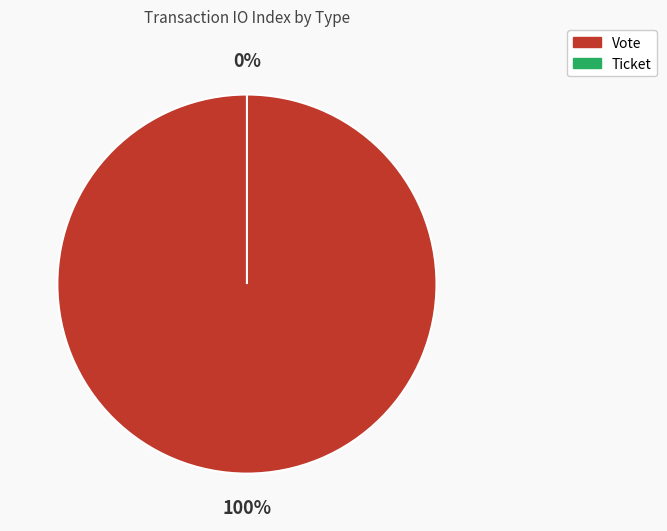

Which slice is the largest?

Vote